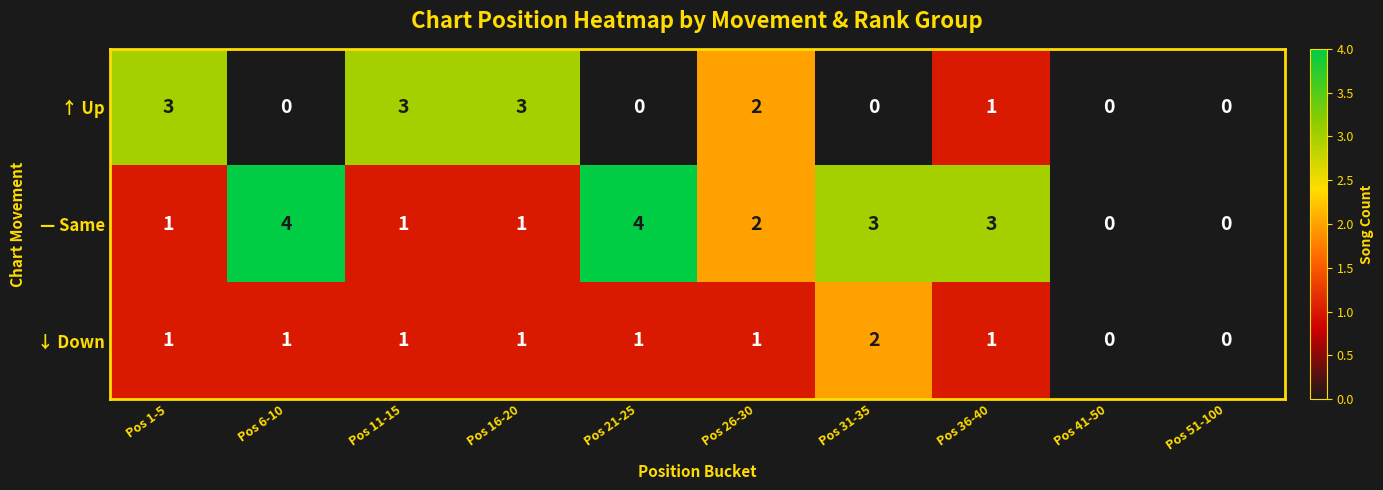

Rank the series by their average value, from lowest to highest.

↓ Down, ↑ Up, — Same